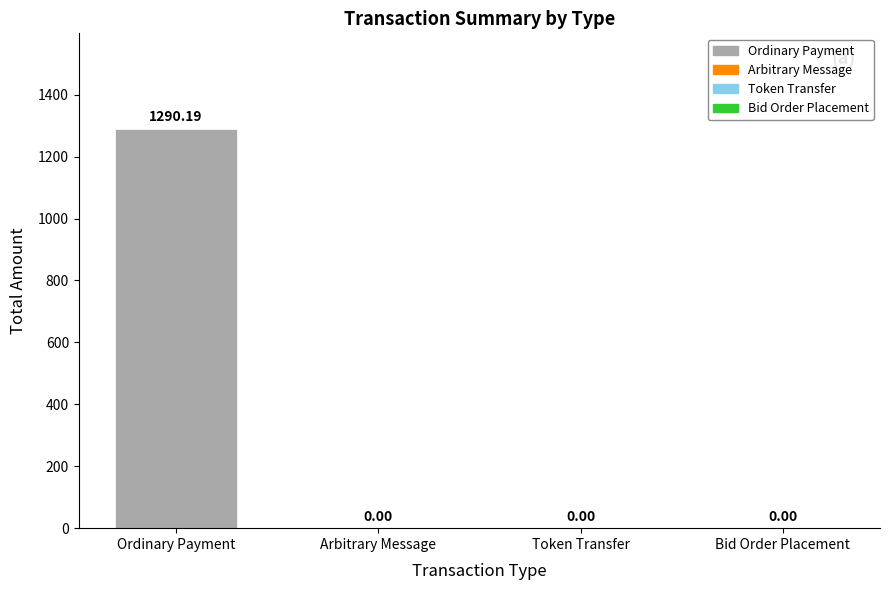

How many values exceed 0?

1